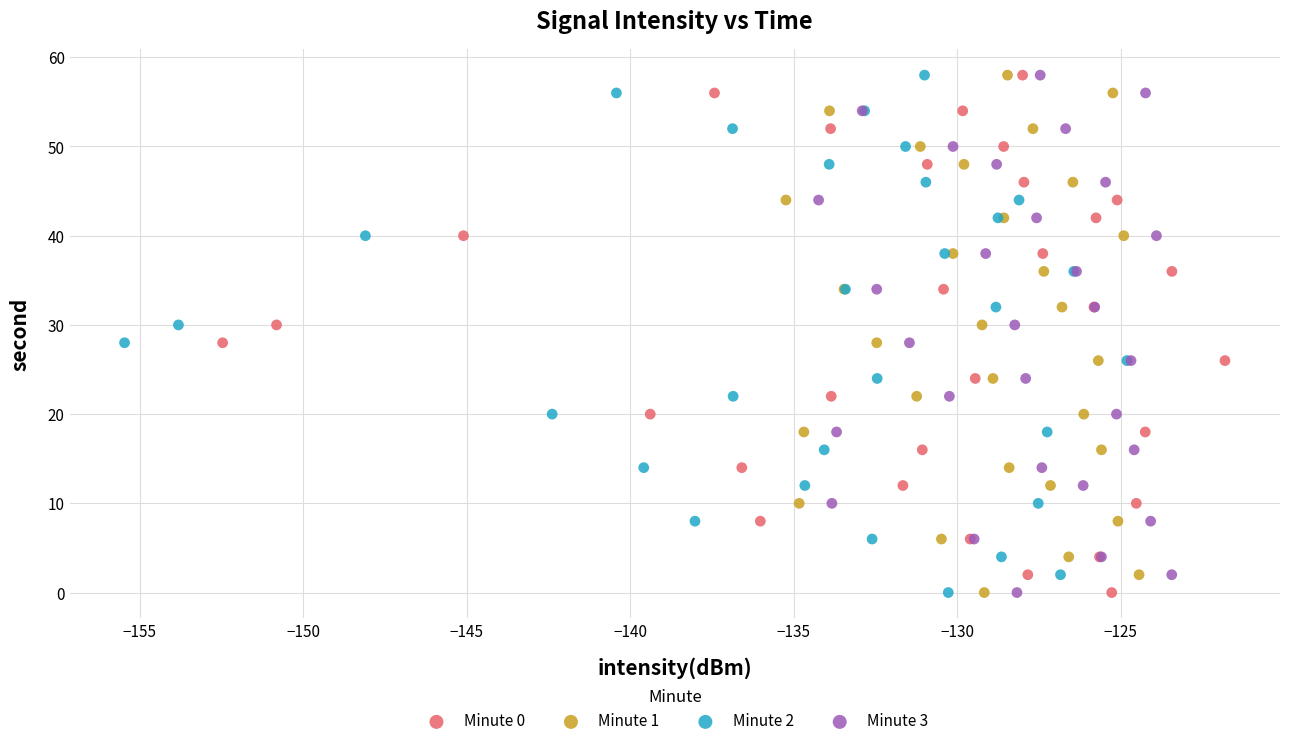

What are all the series names shown in the legend?

Minute 0, Minute 1, Minute 2, Minute 3